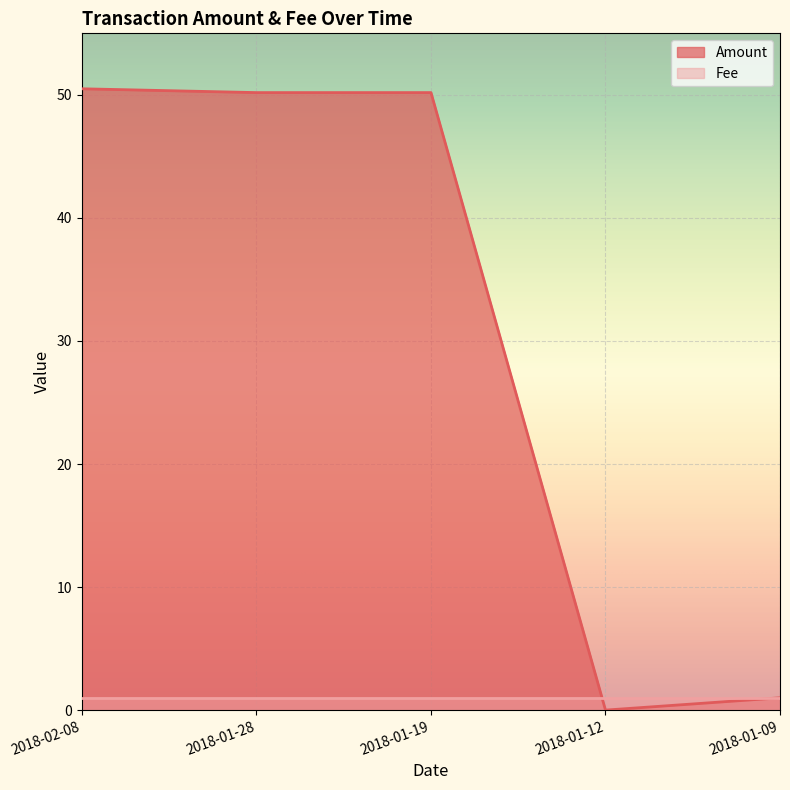

Where is the first local minimum?

2018-01-28